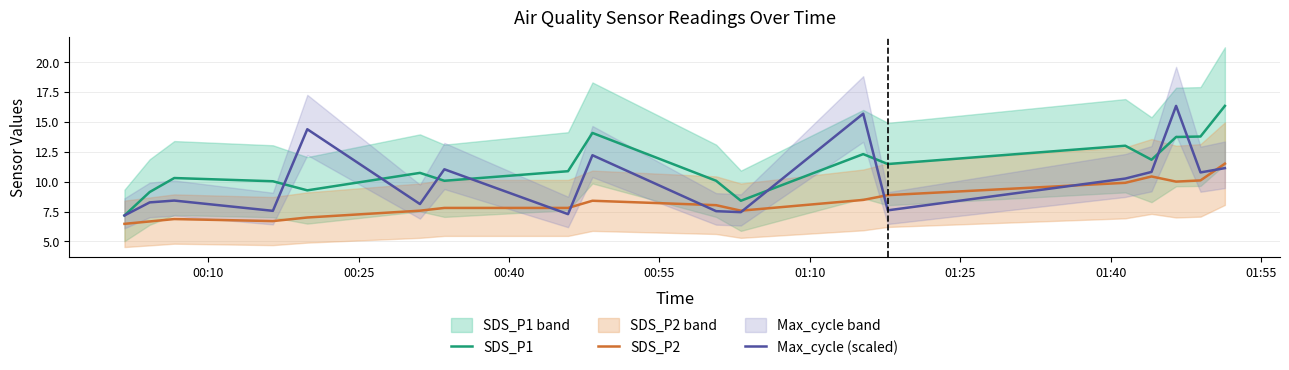

What is the highest value of the SDS_P1 series?

16.3